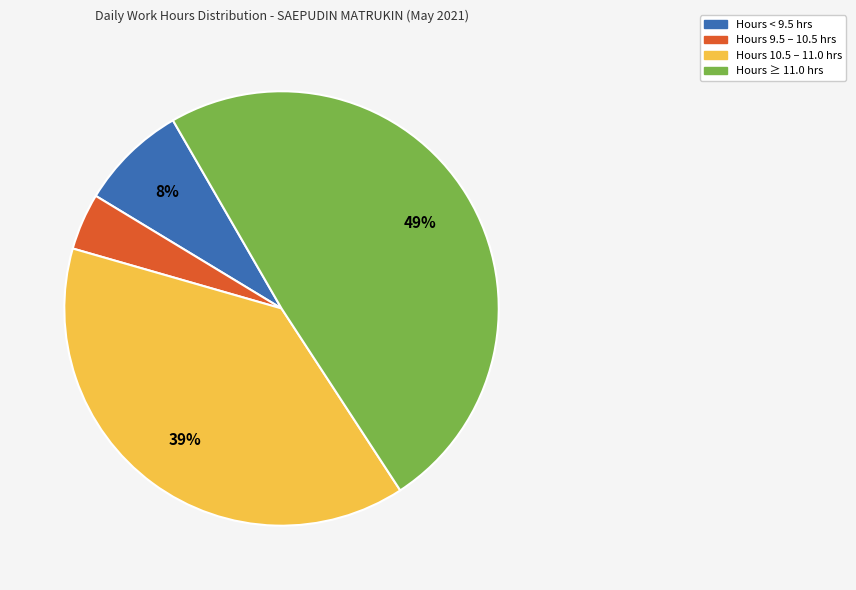

Is there a majority slice in this chart?

No